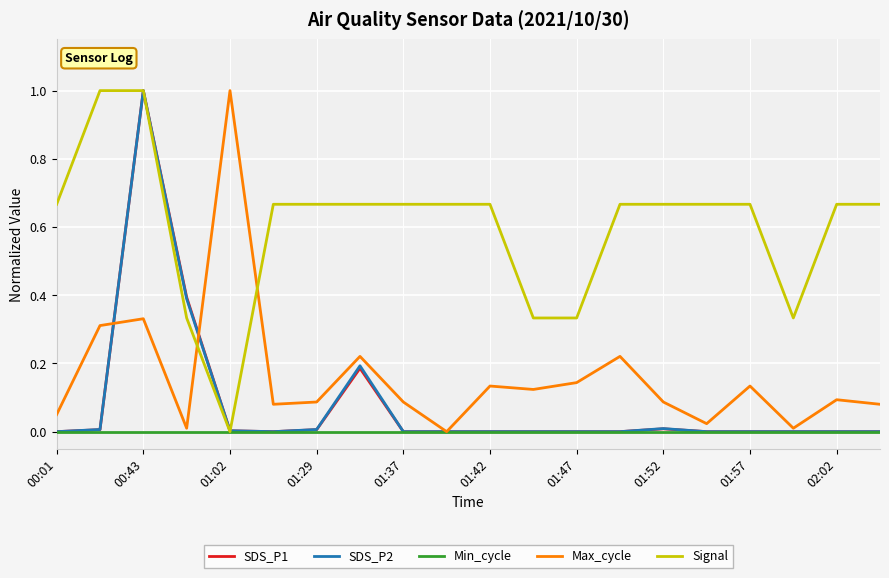

Which series has the largest total across all categories?

Signal